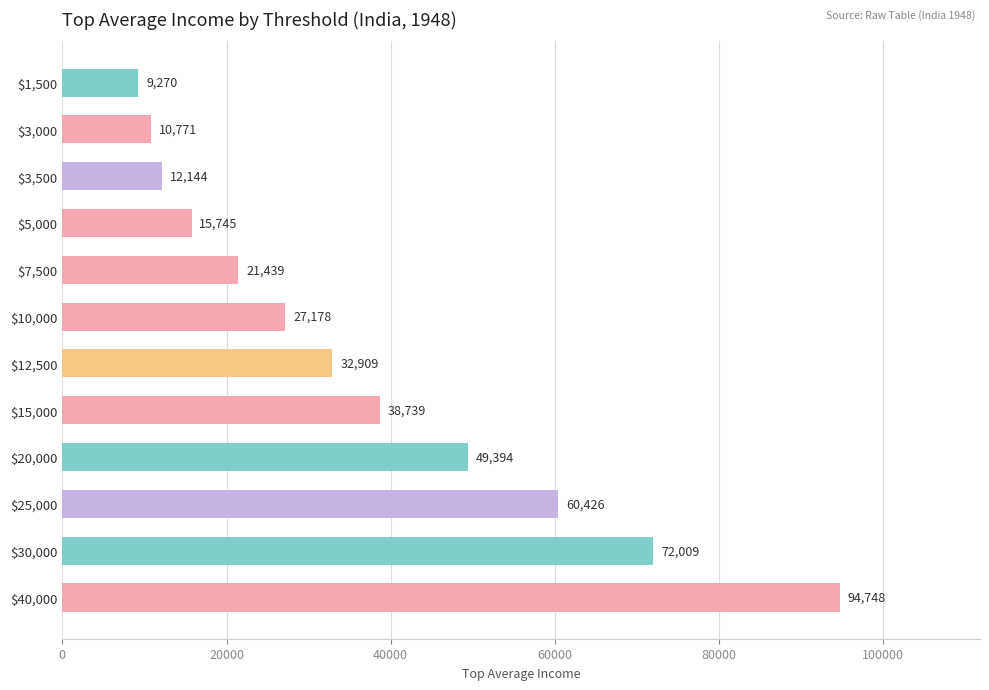

At which label is the value closest to 52009?

$20,000